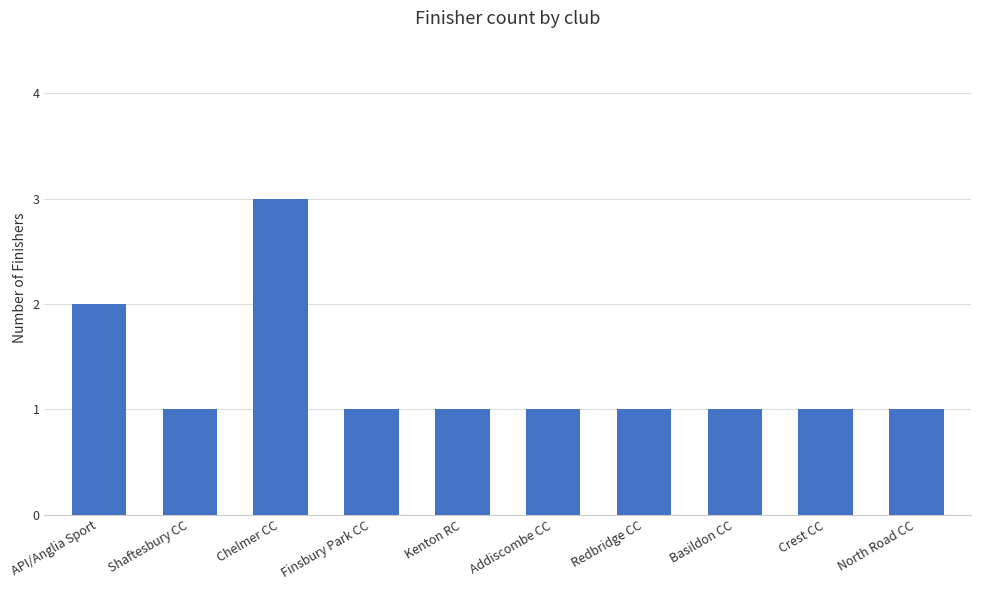

What is the label of the 8th bar from the right?

Chelmer CC